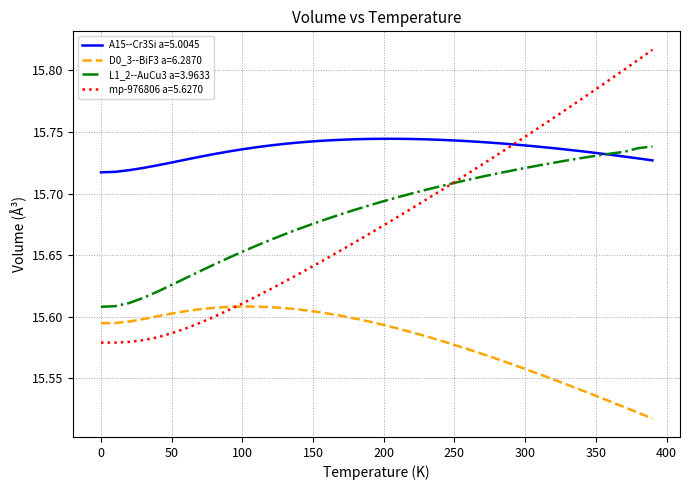

At how many categories does at least one series exceed 15?

40